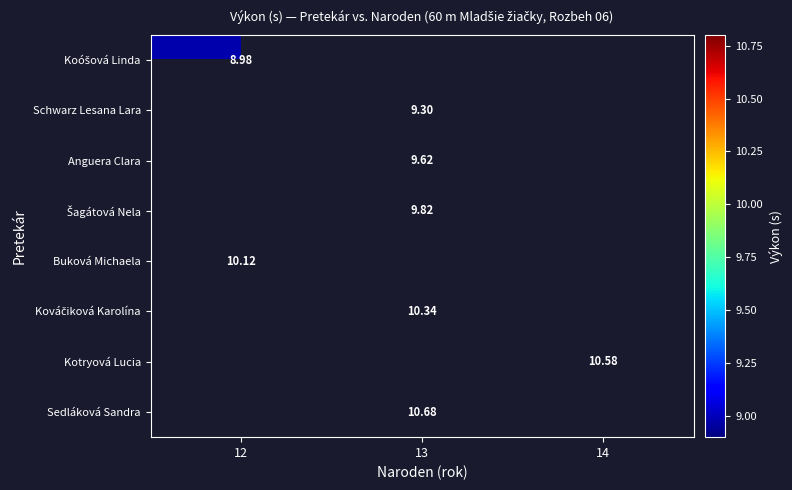

What is the approximate value of Koóšová Linda at 12?

9.0